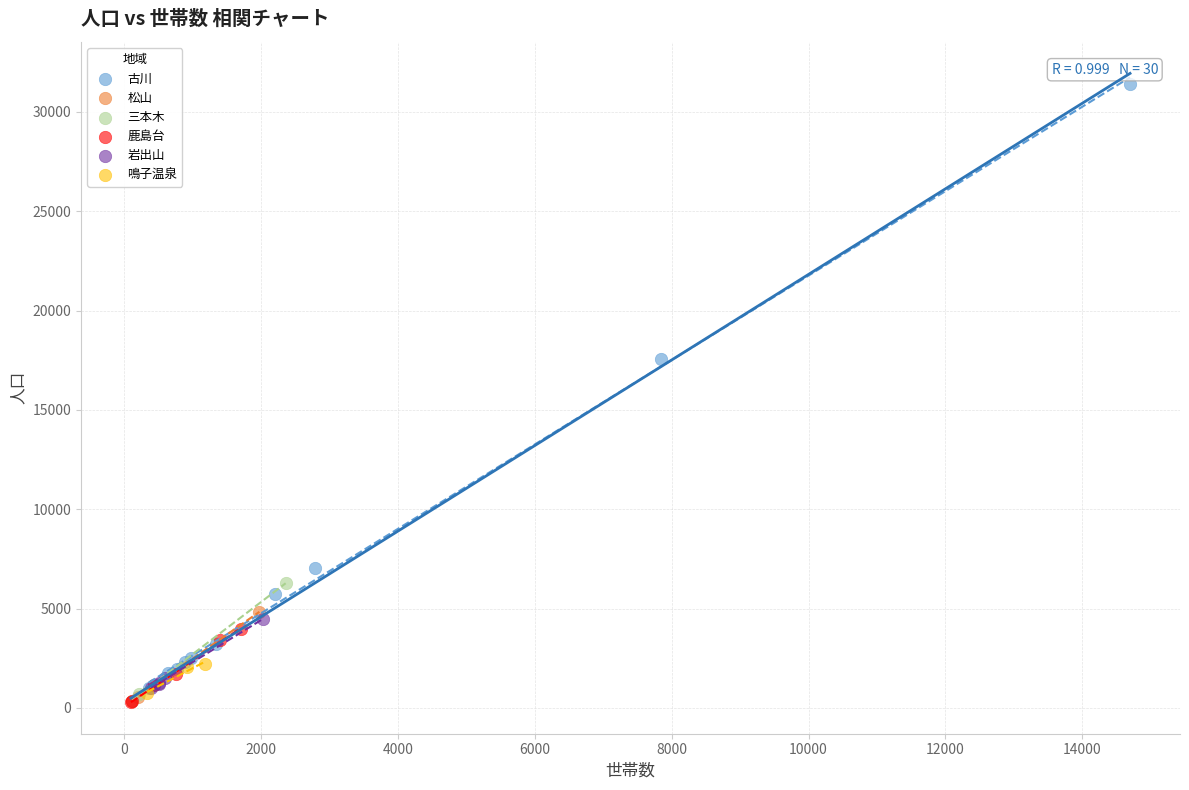

What are all the series names shown in the legend?

古川, 松山, 三本木, 鹿島台, 岩出山, 鳴子温泉